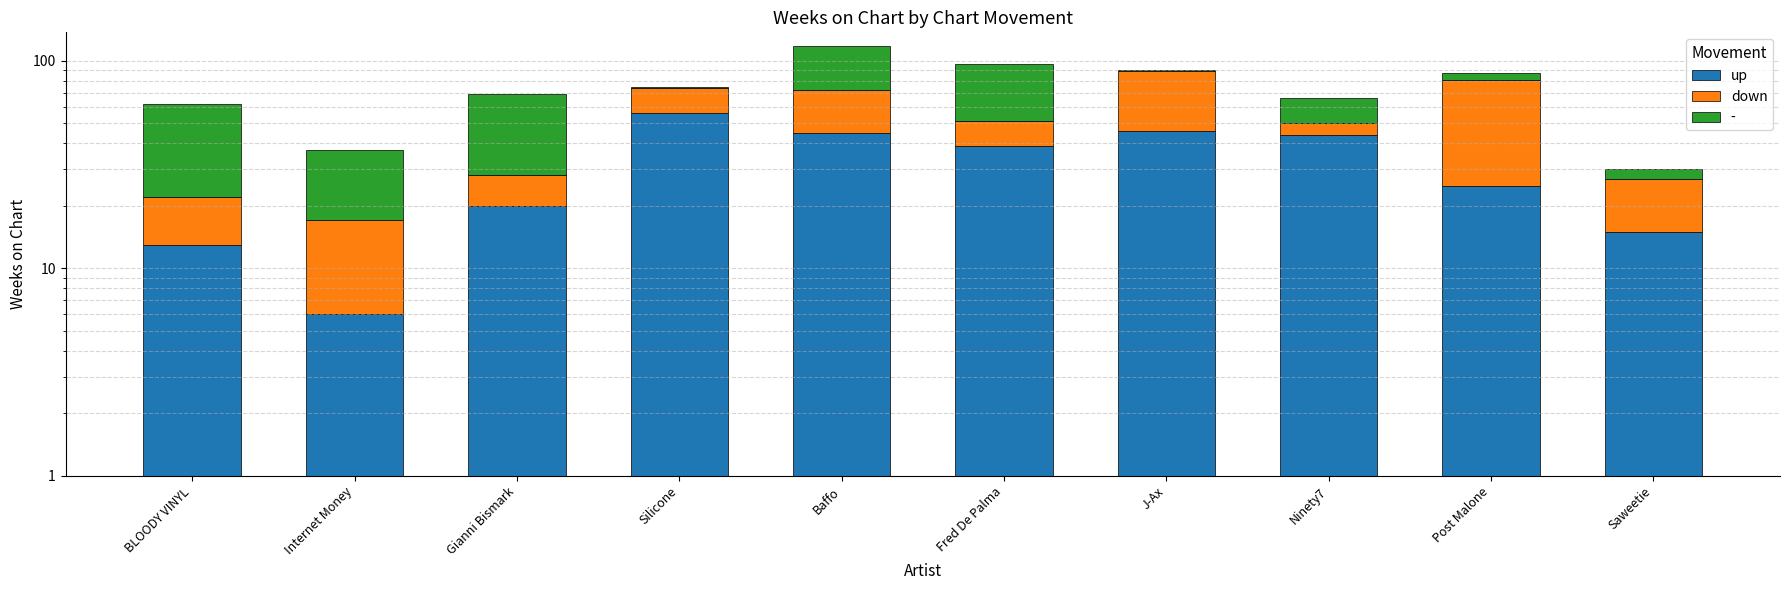

Where does the down series first go above 12?

Silicone